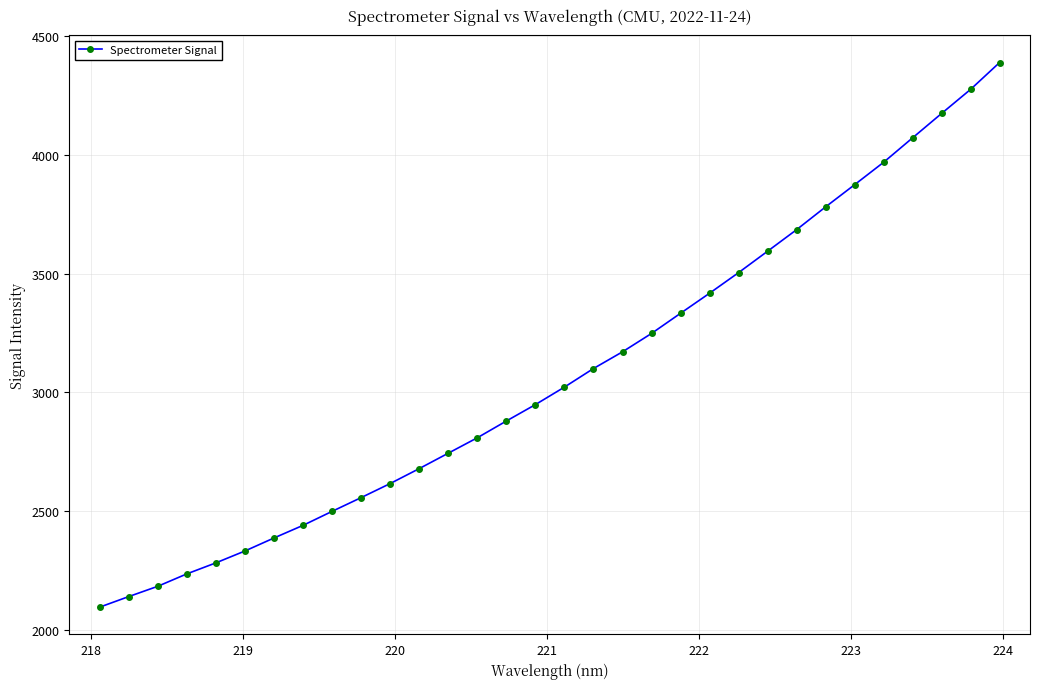

What is the average value?

3075.5